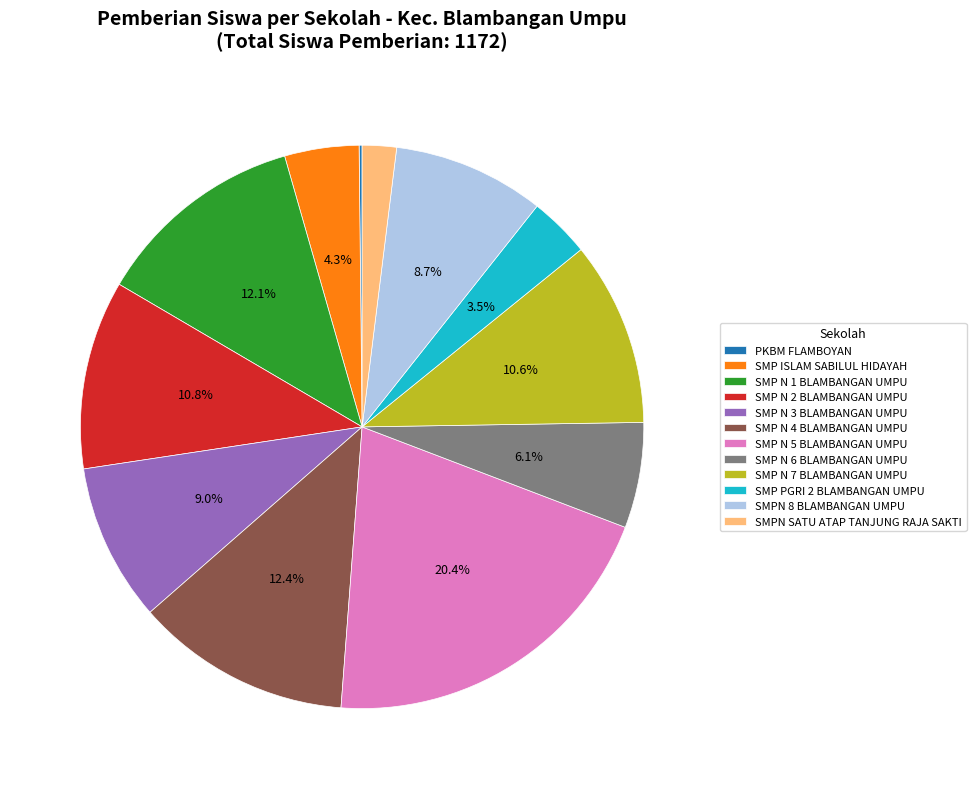

How much of the chart is everything except SMP N 2 BLAMBANGAN UMPU?

89.2%